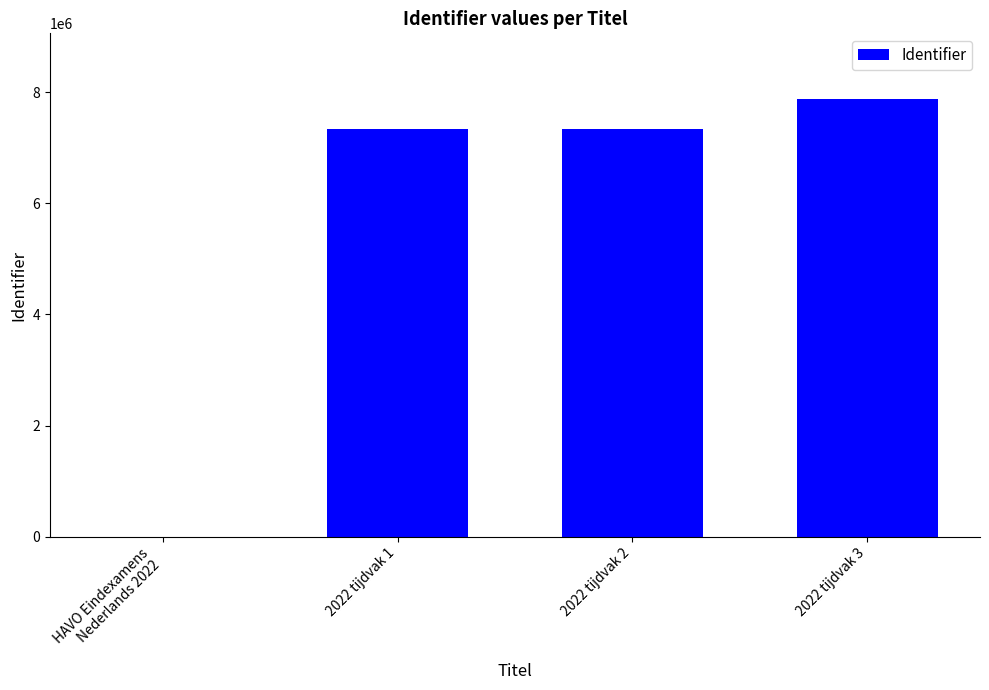

Is it true that the value at 2022 tijdvak 2 is 2791467?

False